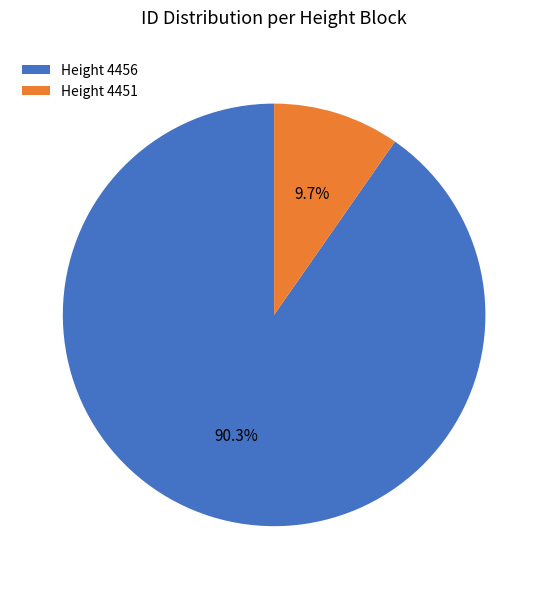

What is the smallest slice in the pie chart?

Height 4451